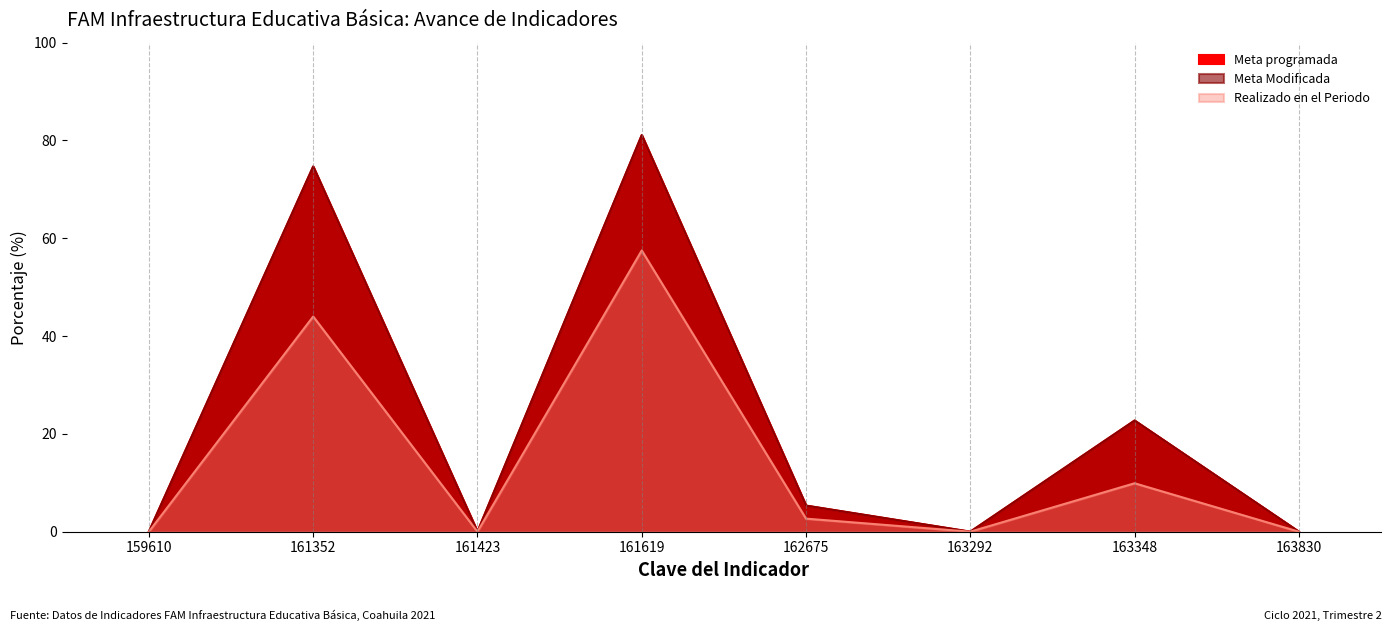

Is it true that Meta programada equals 116.3 at 161352?

False